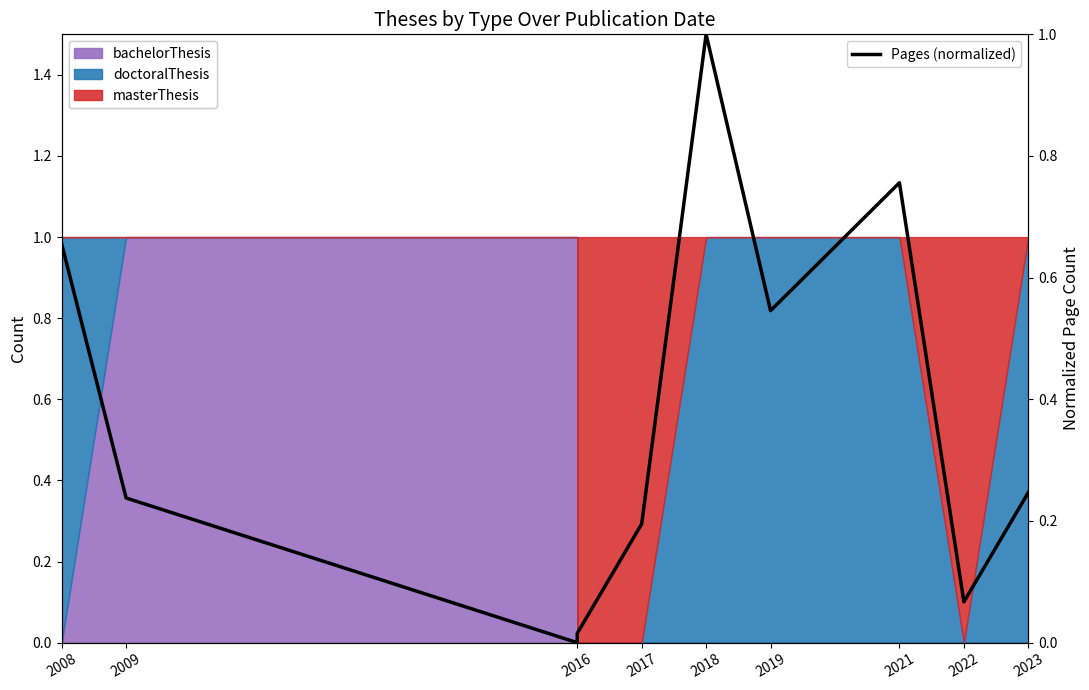

What is the sum of all values?

3.7